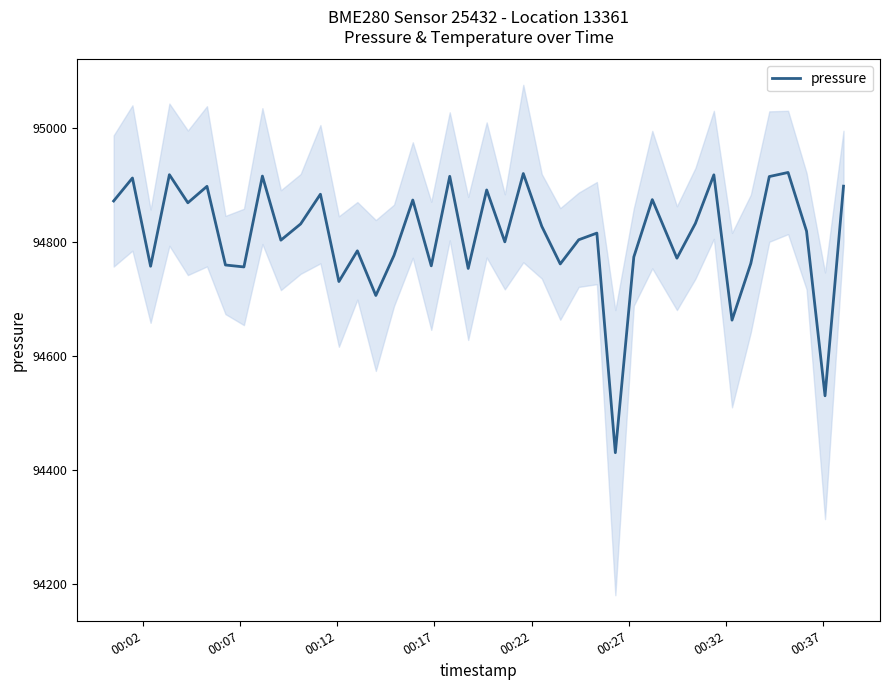

What is the lowest value of the pressure series?

94430.6